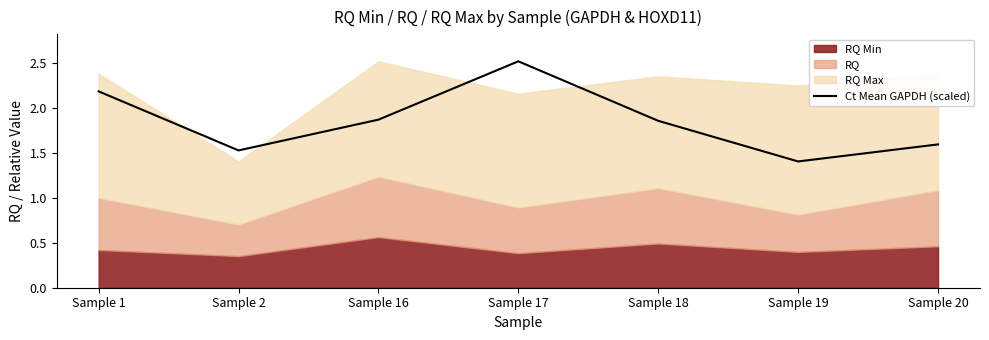

What is the sum of all values?

13.0